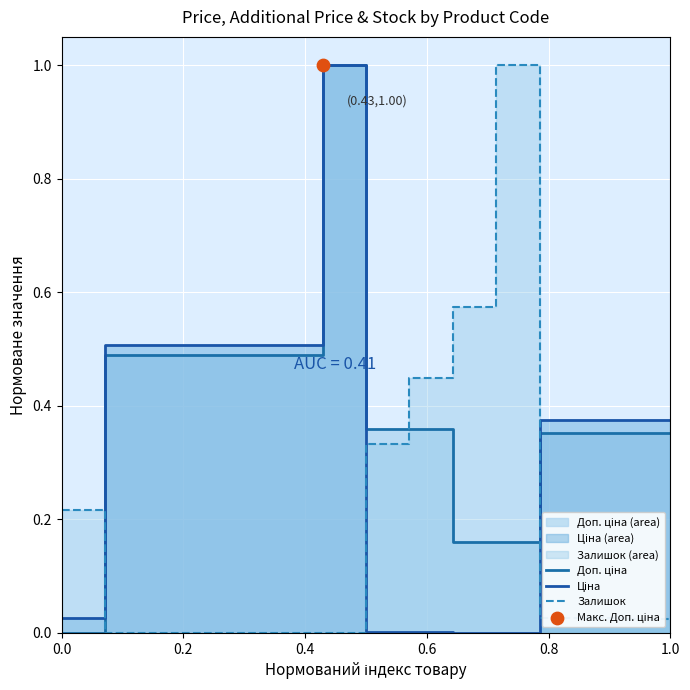

Is the value of Ціна at 0.6 greater than the value of Доп. ціна at 1.0?

Yes